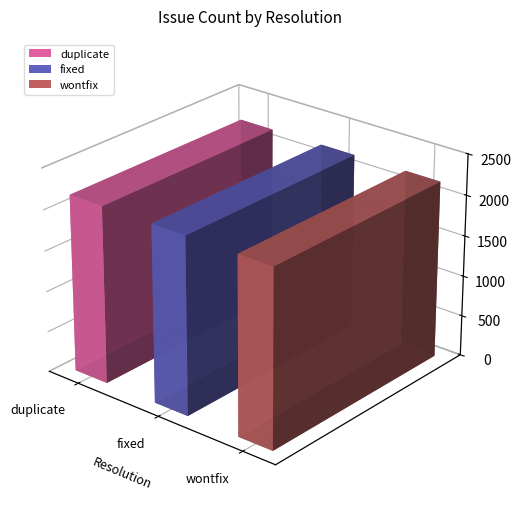

Rank the categories by value from lowest to highest.

duplicate, fixed, wontfix